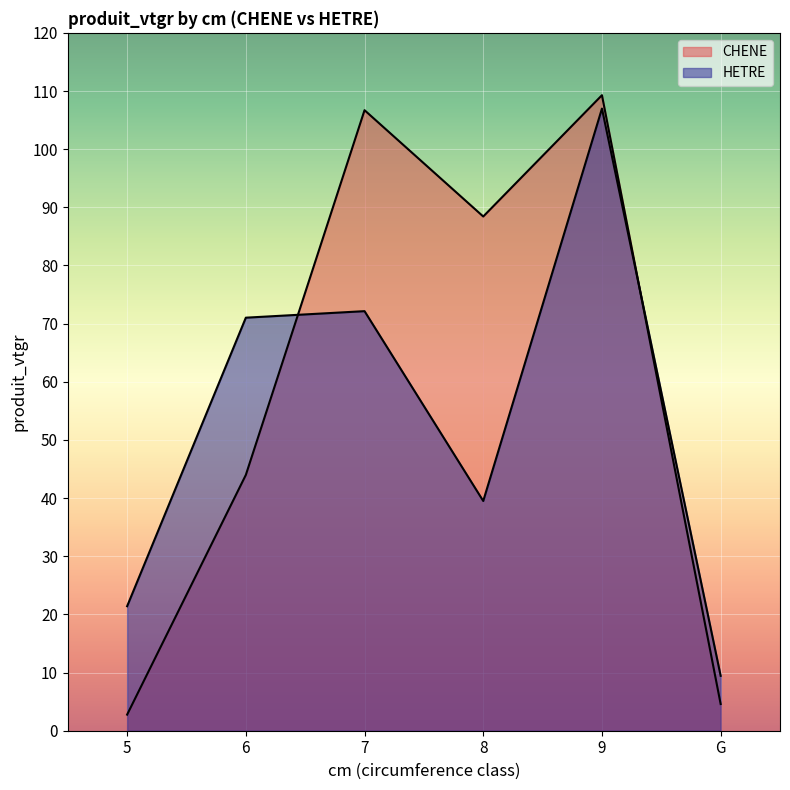

Which has a higher value, 6 or 8?

8